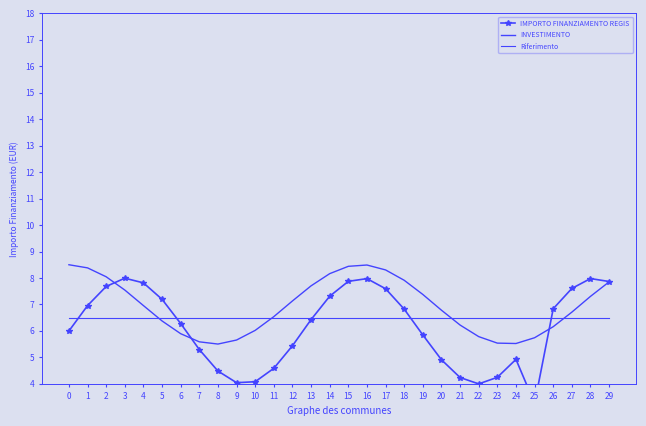

Reading right to left, list all the values displayed in this chart.

IMPORTO FINANZIAMENTO REGIS: 7.9	8.0	7.6	6.8	3.3	4.9	4.2	4.0	4.2	4.9	5.8	6.8	7.6	8.0	7.9	7.3	6.4	5.4	4.6	4.1	4.0	4.5	5.3	6.3	7.2	7.8	8.0	7.7	7.0	6.0
INVESTIMENTO: 7.9	7.3	6.7	6.2	5.7	5.5	5.5	5.8	6.2	6.8	7.4	7.9	8.3	8.5	8.4	8.2	7.7	7.1	6.5	6.0	5.7	5.5	5.6	5.9	6.4	7.0	7.5	8.0	8.4	8.5
Riferimento: 6.5	6.5	6.5	6.5	6.5	6.5	6.5	6.5	6.5	6.5	6.5	6.5	6.5	6.5	6.5	6.5	6.5	6.5	6.5	6.5	6.5	6.5	6.5	6.5	6.5	6.5	6.5	6.5	6.5	6.5